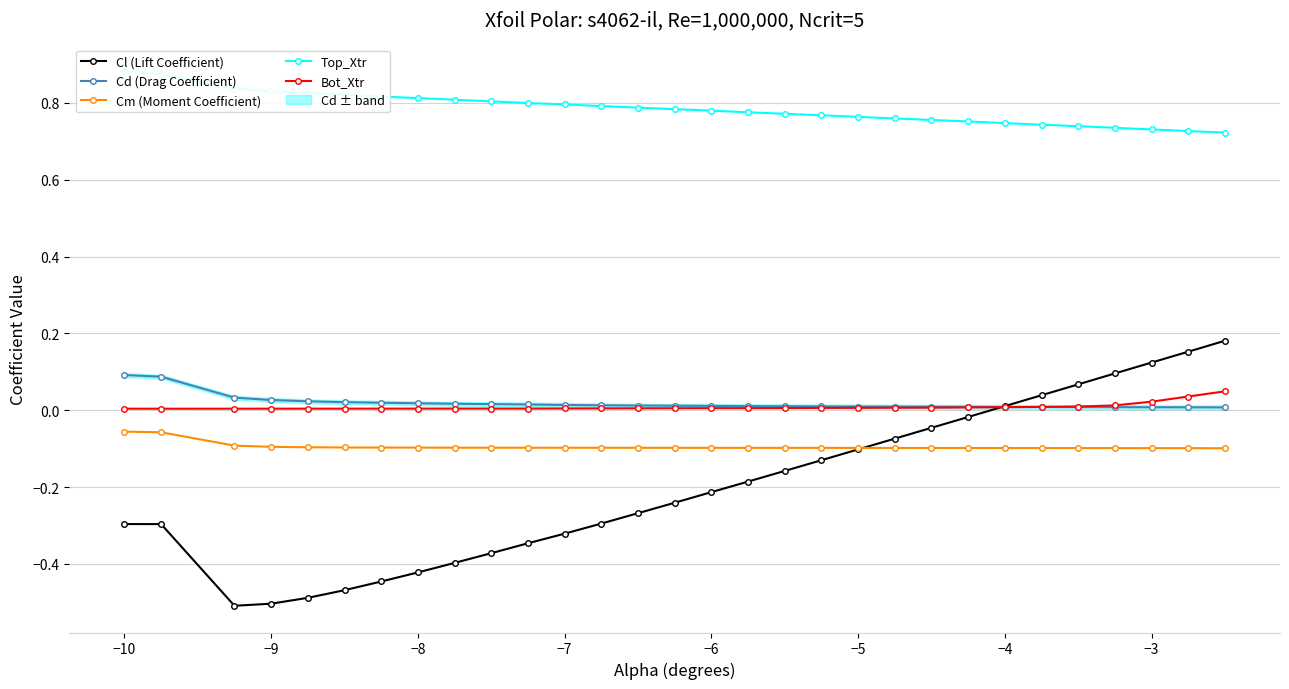

What is the minimum value shown in the chart?

-0.5